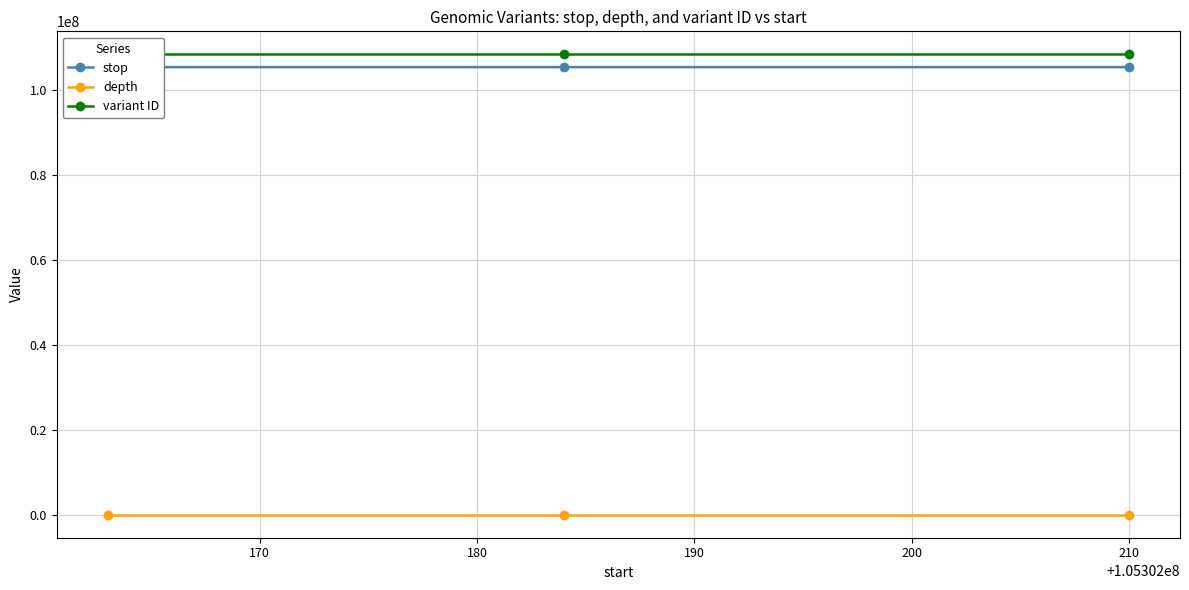

What is the difference between the maximum and second lowest values in the variant ID series?

2